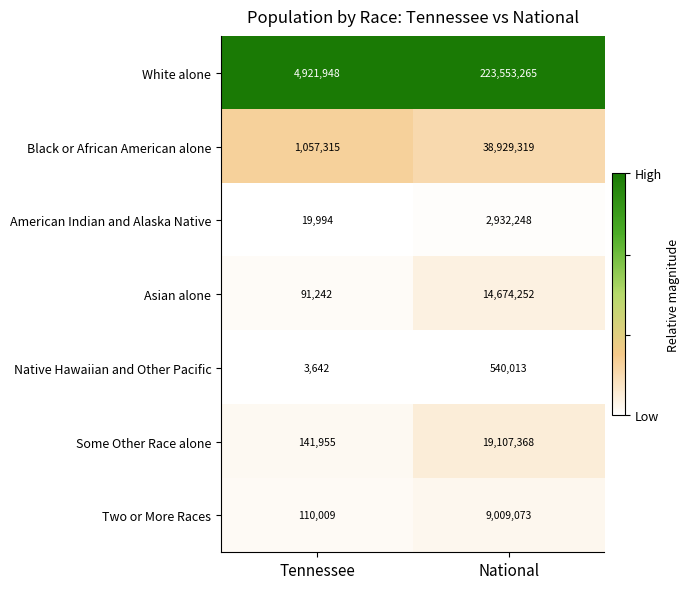

Reading left to right, transcribe all the data shown in this chart.

White alone: 4921948	223553265
Black or African American alone: 1057315	38929319
American Indian and Alaska Native: 19994	2932248
Asian alone: 91242	14674252
Native Hawaiian and Other Pacific: 3642	540013
Some Other Race alone: 141955	19107368
Two or More Races: 110009	9009073